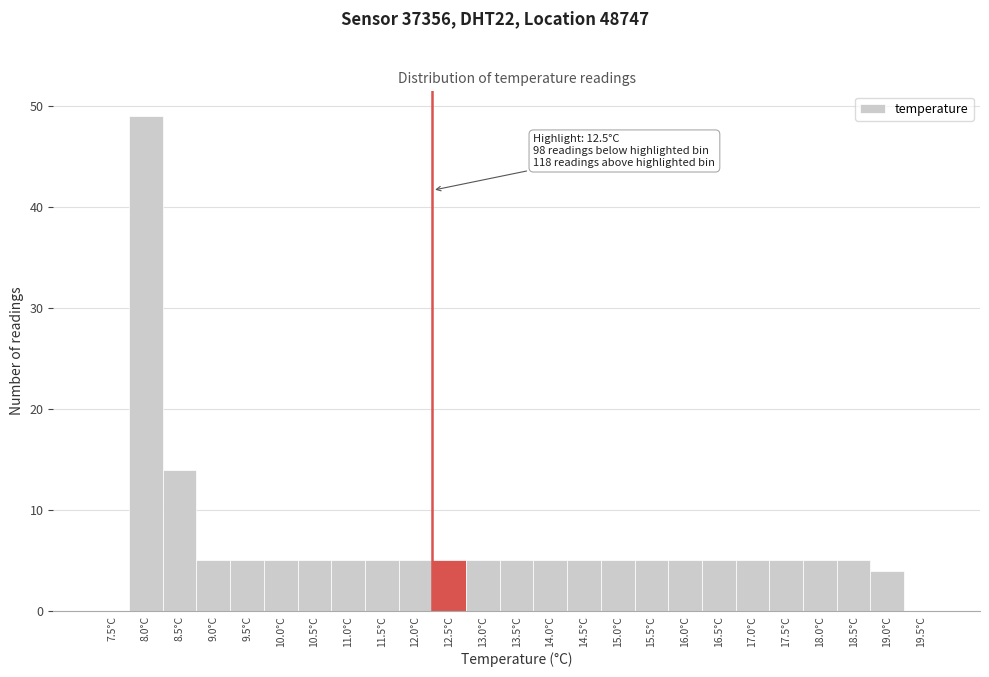

Reading right to left, transcribe all the data shown in this chart.

19.5°C=0	19.0°C=4	18.5°C=5	18.0°C=5	17.5°C=5	17.0°C=5	16.5°C=5	16.0°C=5	15.5°C=5	15.0°C=5	14.5°C=5	14.0°C=5	13.5°C=5	13.0°C=5	12.5°C=5	12.0°C=5	11.5°C=5	11.0°C=5	10.5°C=5	10.0°C=5	9.5°C=5	9.0°C=5	8.5°C=14	8.0°C=49	7.5°C=0